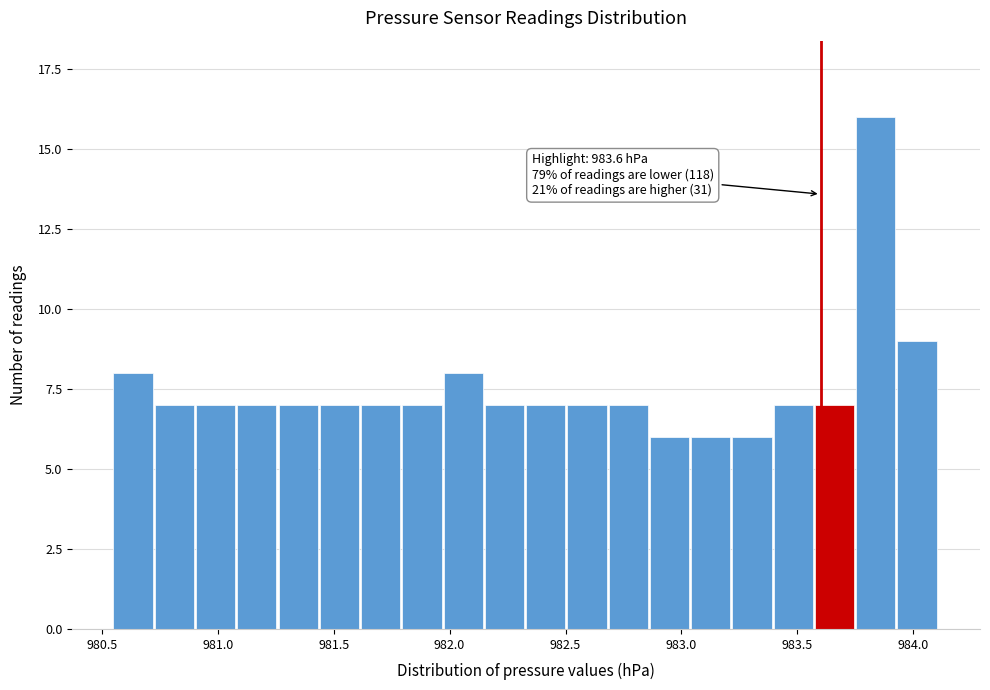

Around what value on the x-axis is the tallest bar? Give the approximate position of its centre, as read against the axis.

983.85